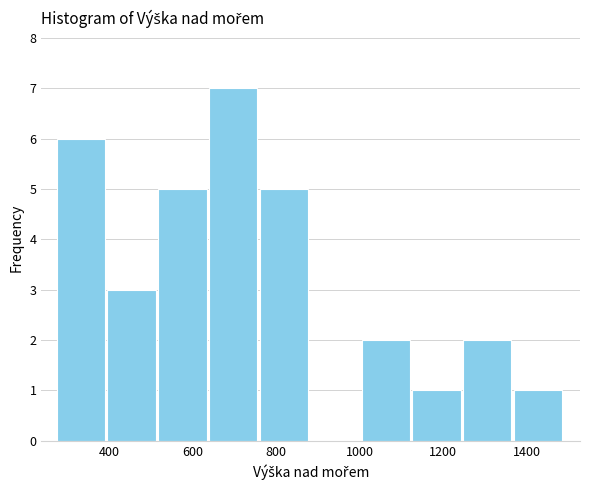

Reading left to right, list every bar in this chart as the range it spans on the x-axis followed by its height. Neither the bar edges nor the heights are printed on the chart, so give them approximately, as read against the axes.

280 to 400: 6
400 to 520: 3
520 to 640: 5
640 to 760: 7
760 to 880: 5
880 to 1000: 0
1000 to 1120: 2
1120 to 1240: 1
1240 to 1360: 2
1360 to 1500: 1